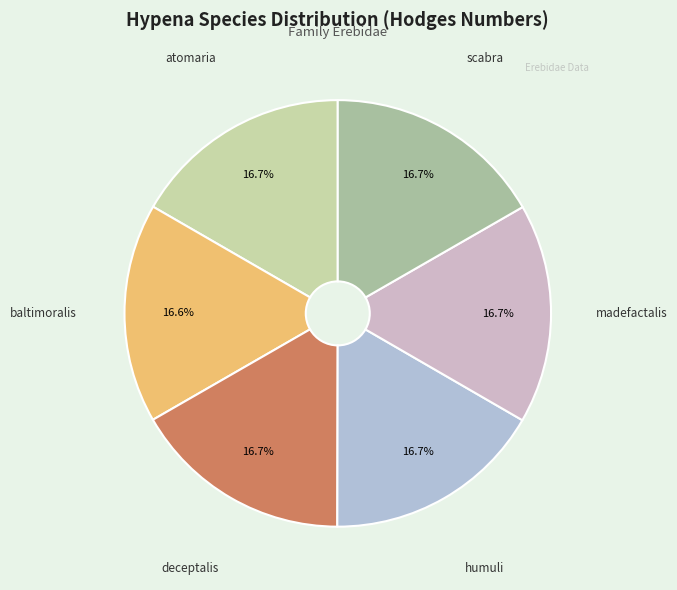

Approximately how many times larger is the value at madefactalis compared to humuli?

1.0